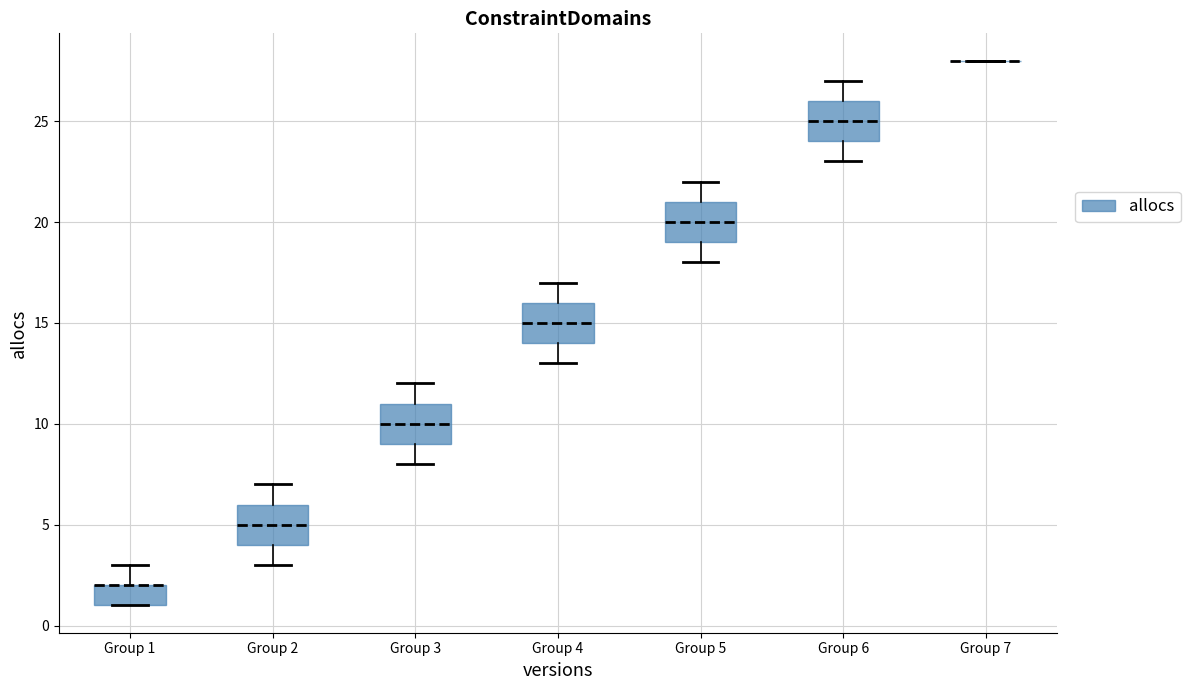

Where does the lower whisker of the box for Group 4 end on the y-axis? The values are not printed on the chart, so give them approximately, as read against the axis.

13